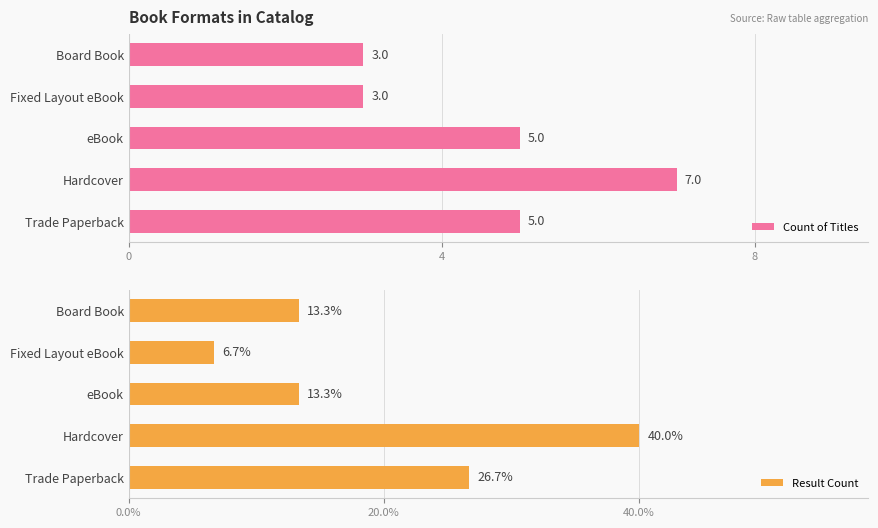

Are the bars horizontal?

Yes